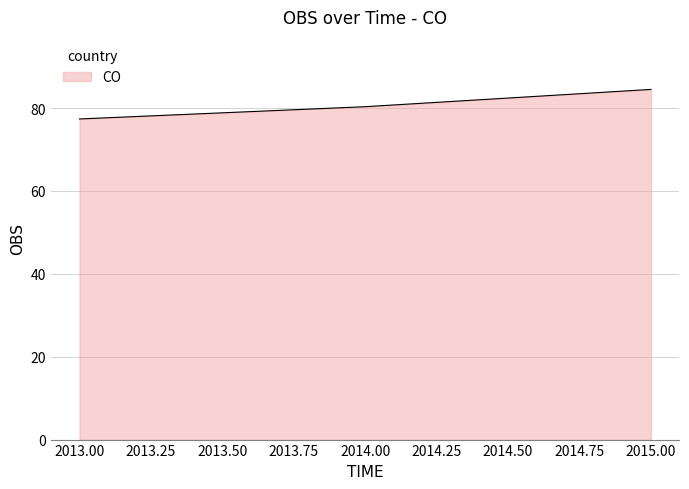

What is the average value?

80.7